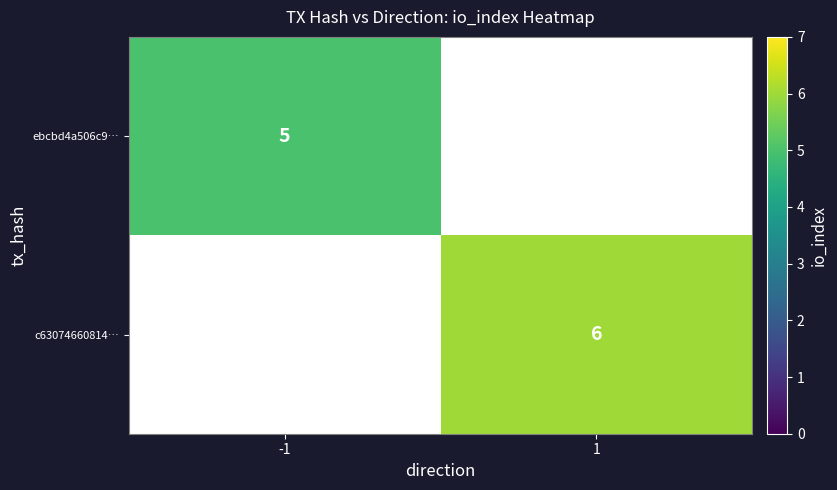

Is it true that ebcbd4a506c9… equals 3 at -1?

False